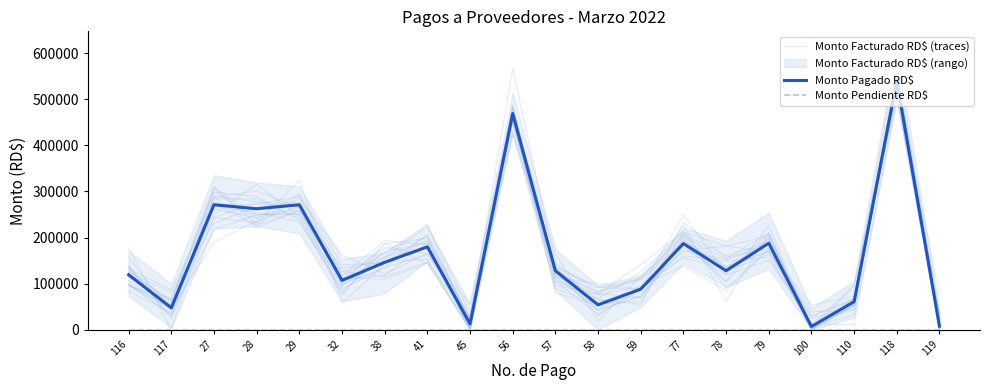

True or false: Monto Pendiente RD$ and Monto Pagado RD$ cross at least once.

False